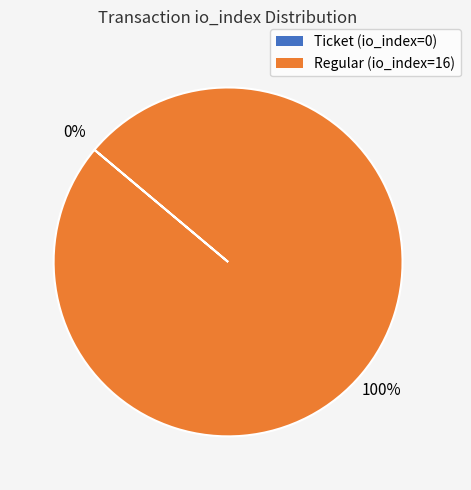

How many slices are in this pie chart?

2